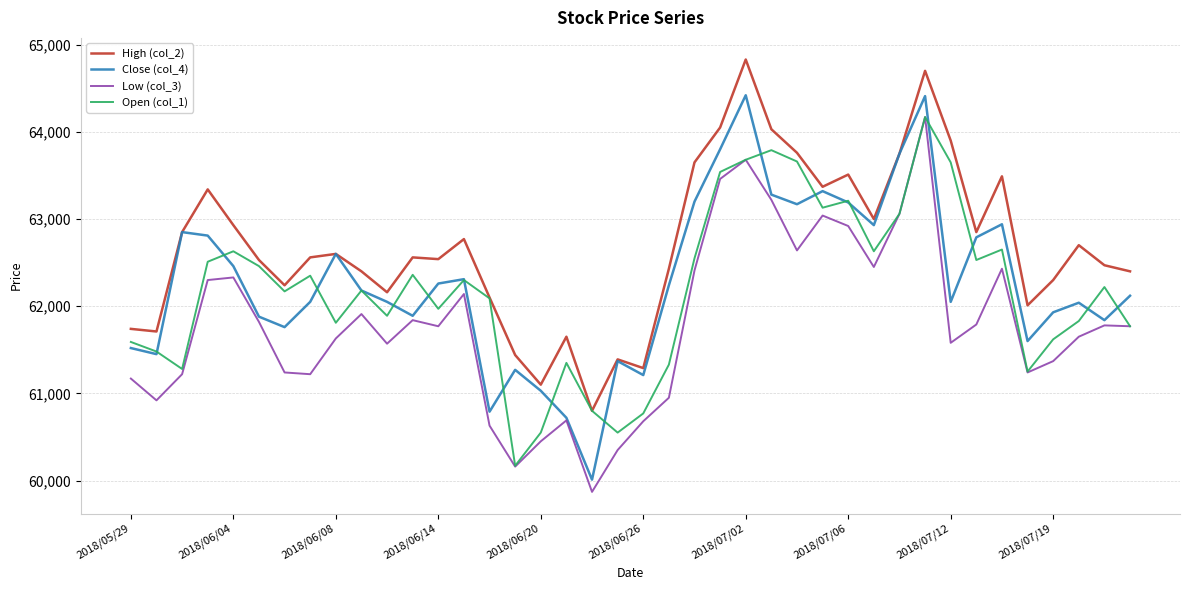

What is the maximum value shown in the chart?

64830